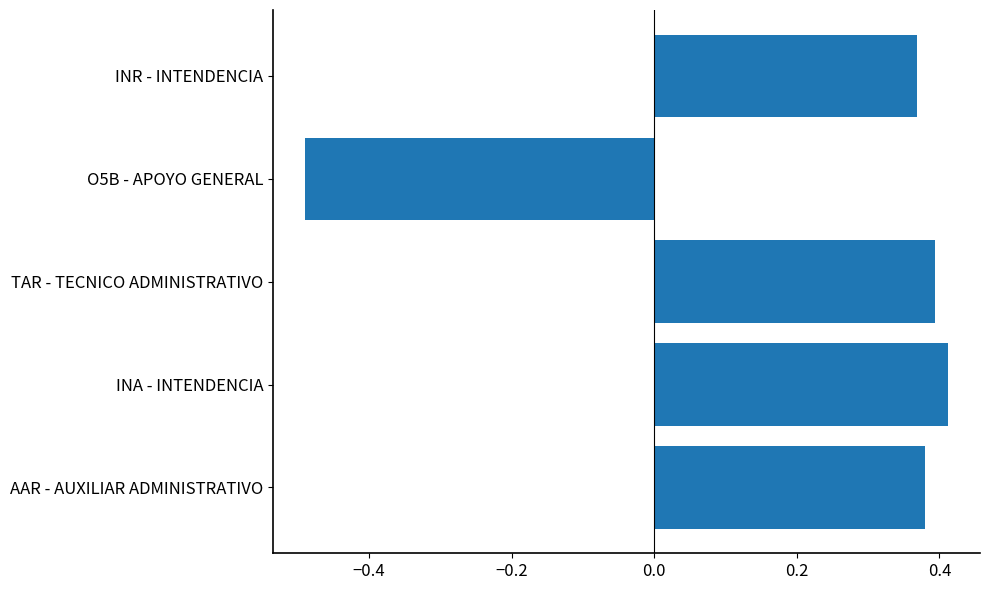

Count the values in the range 0 to 1.

4